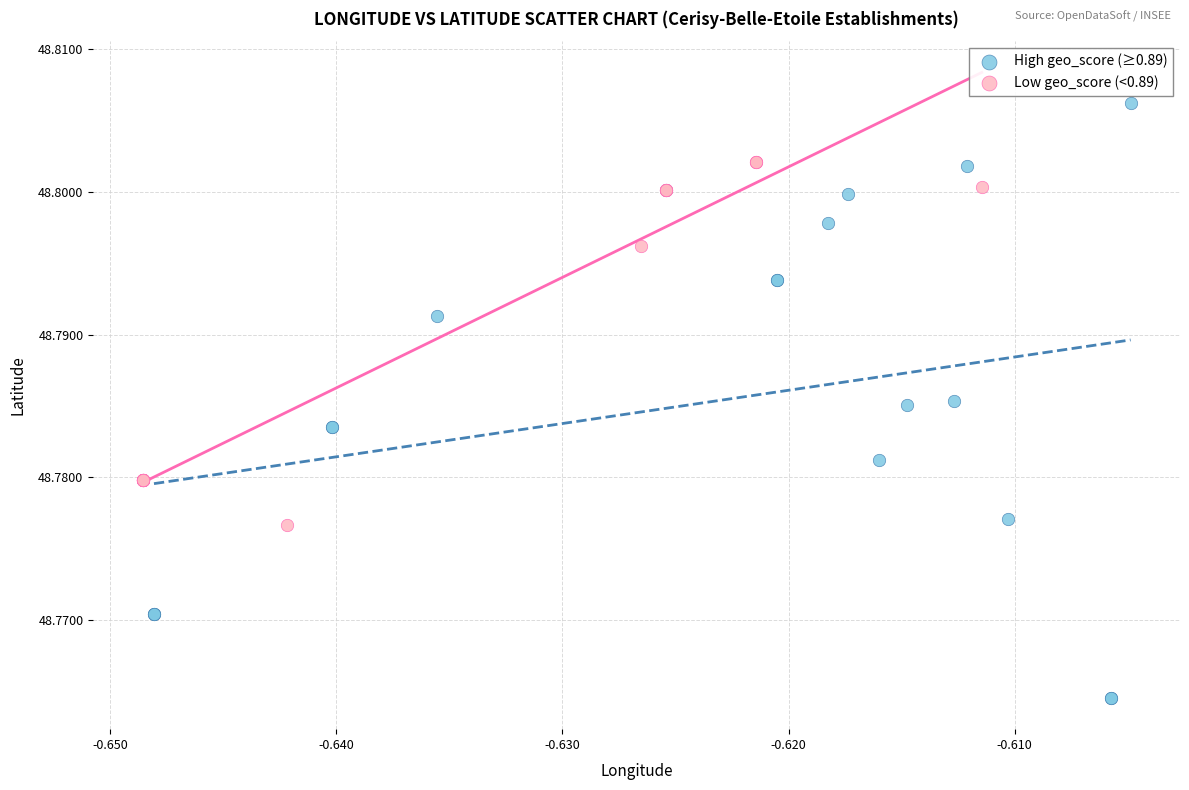

Which series reaches the minimum Y coordinate?

High geo_score (≥0.89)